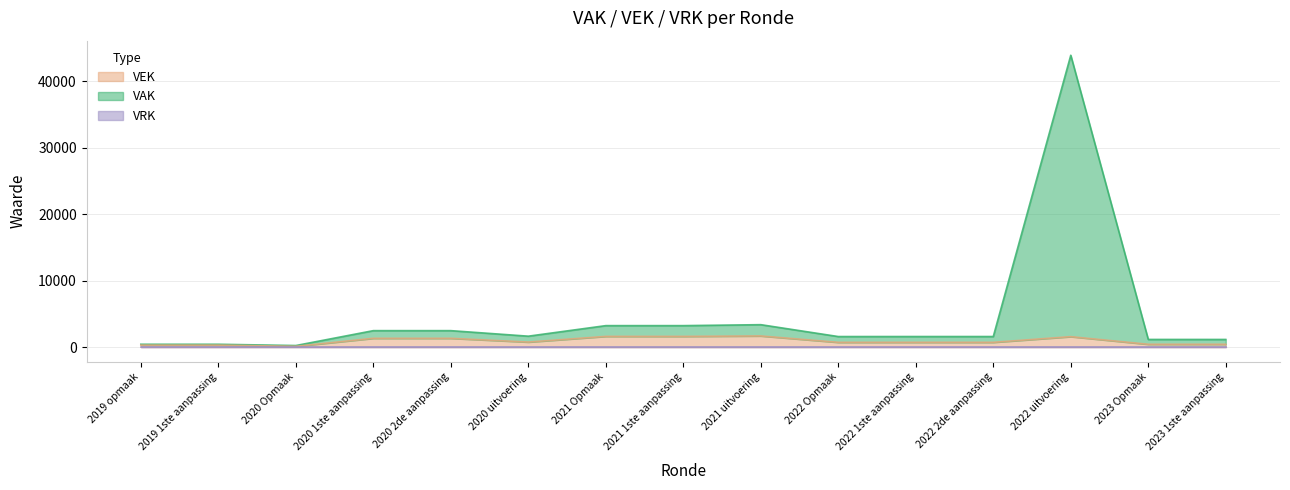

What is the value of the VEK point at the 7th from the left?

1619